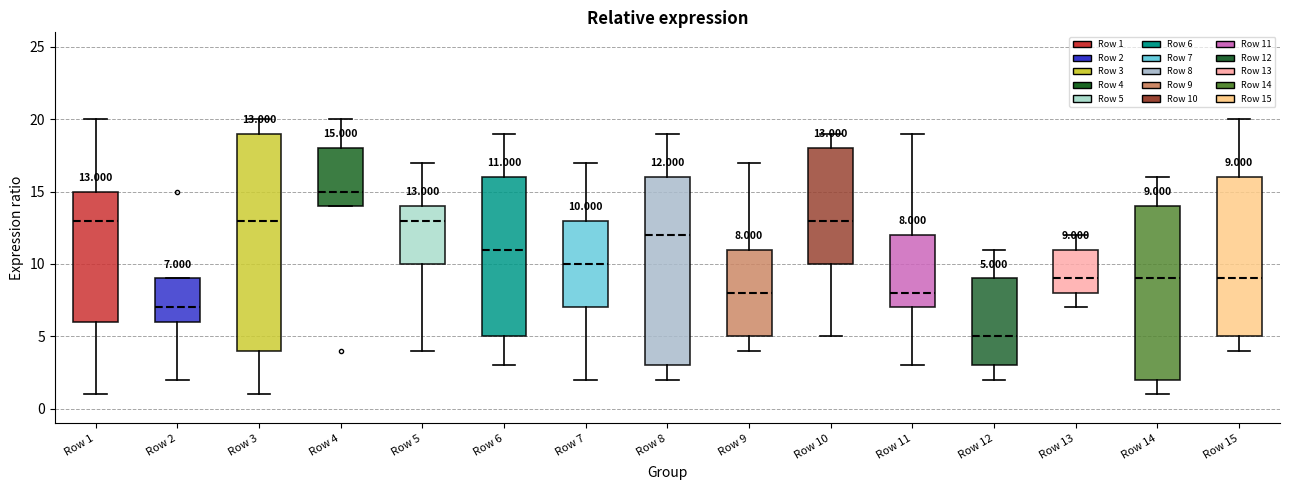

Which box's median line is the highest?

Row 4